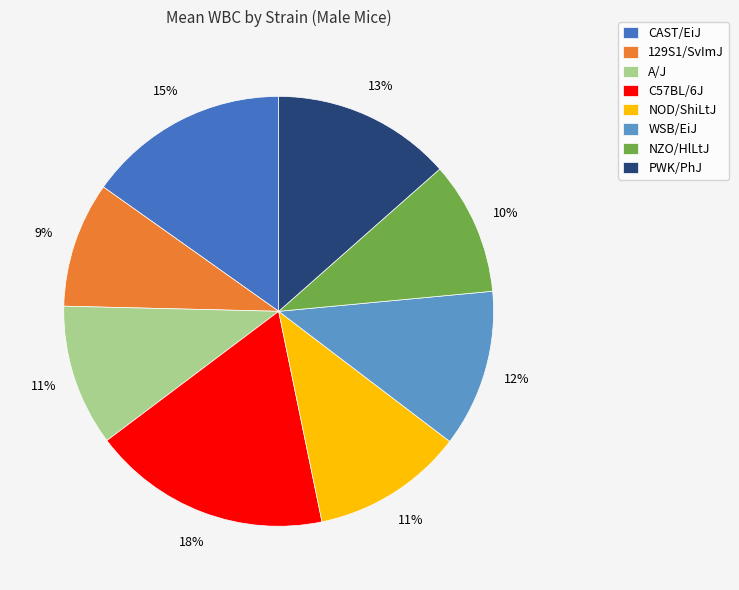

To the nearest percent, what is the combined percentage of C57BL/6J and NOD/ShiLtJ?

29%